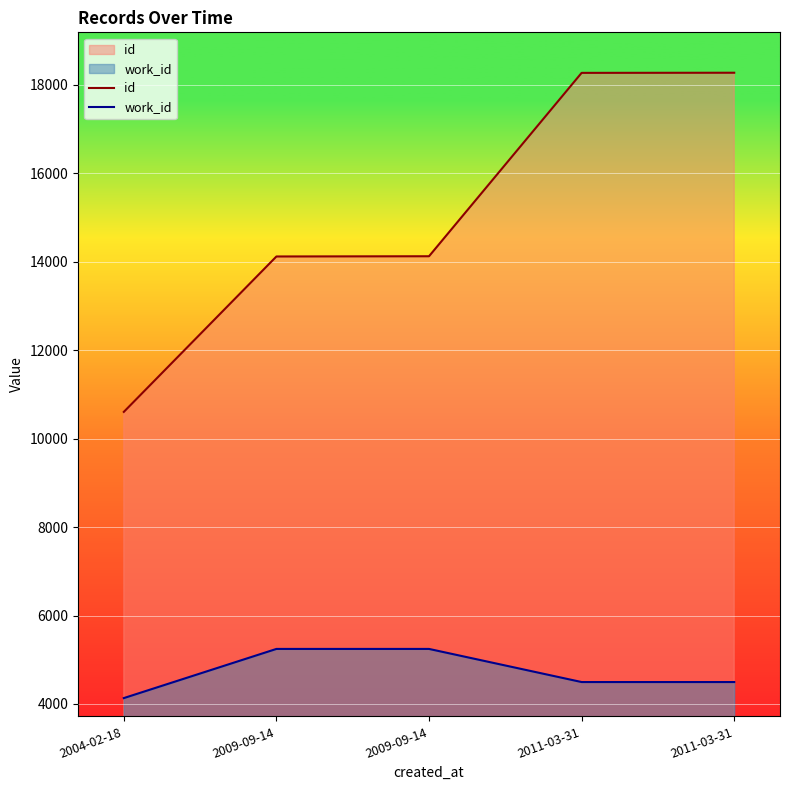

True or false: work_id and id cross at least once.

False